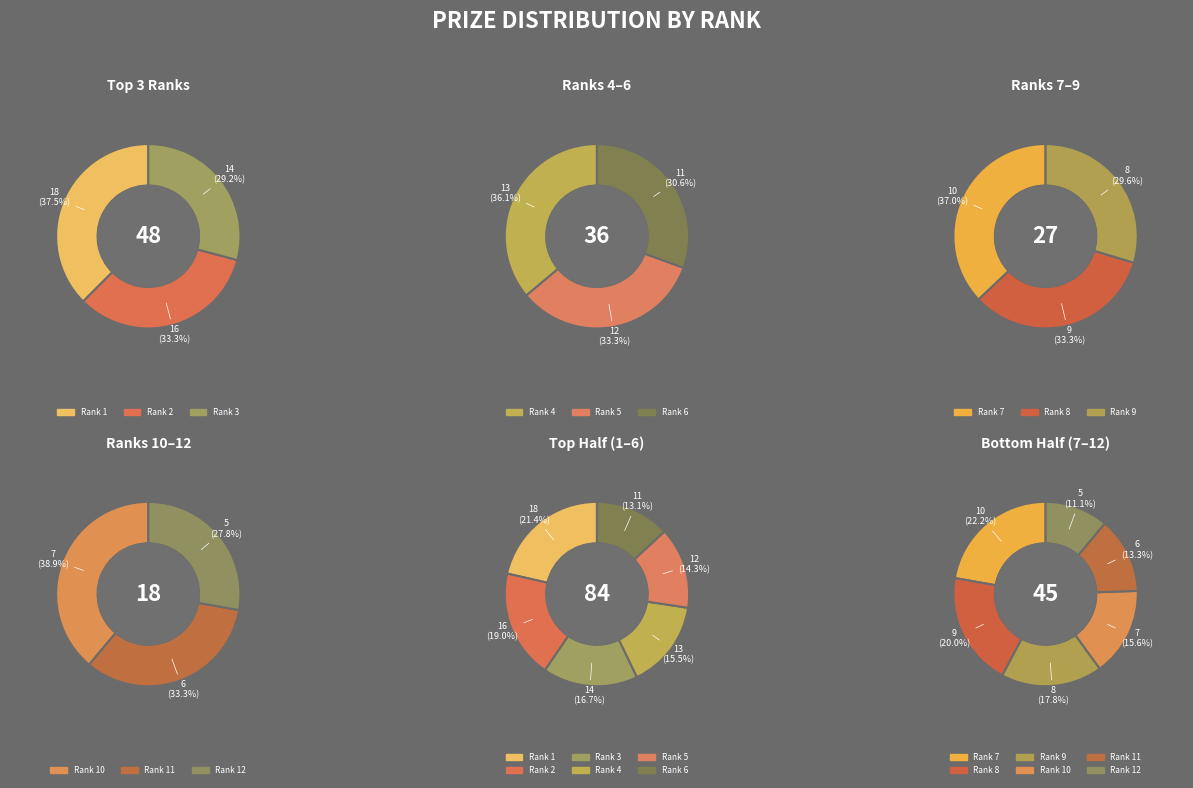

Which category has the biggest portion of the pie?

Rank 1